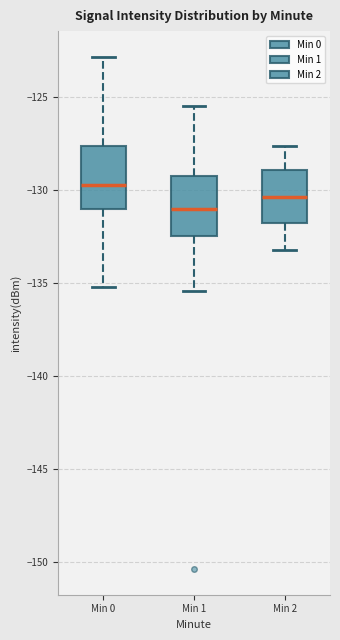

Which box's median line is the lowest?

Min 1